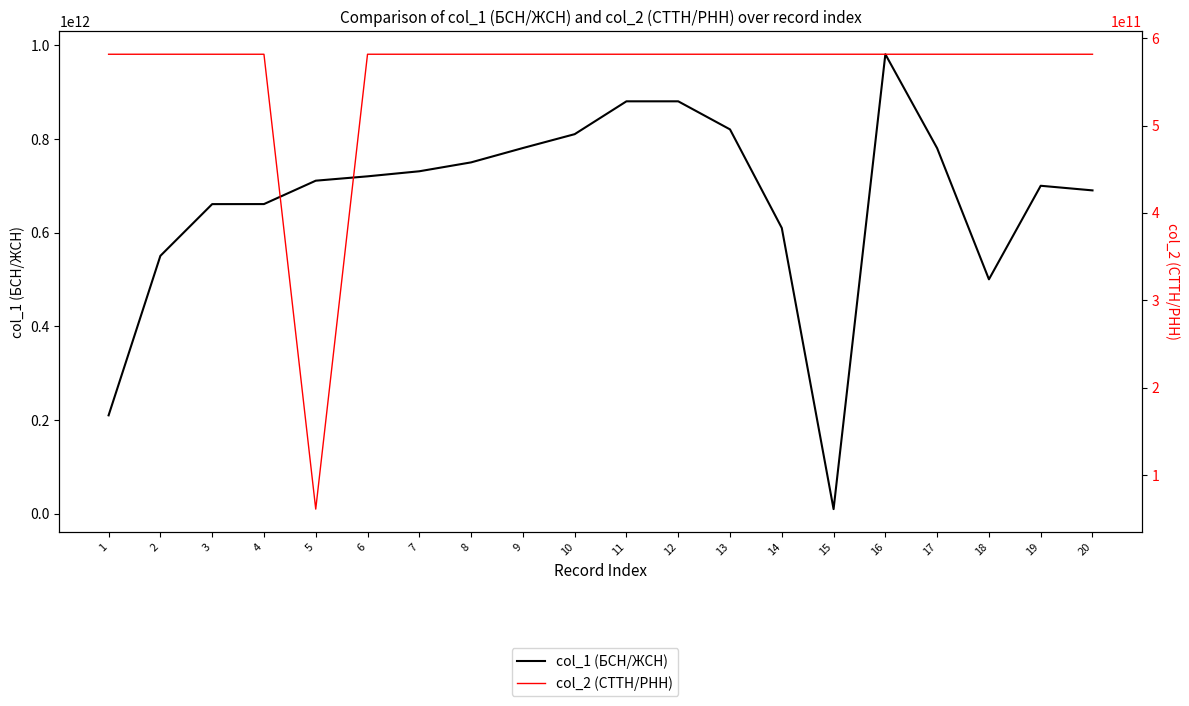

Read the col_2 (СТТН/РНН) value at 12.

581520294110